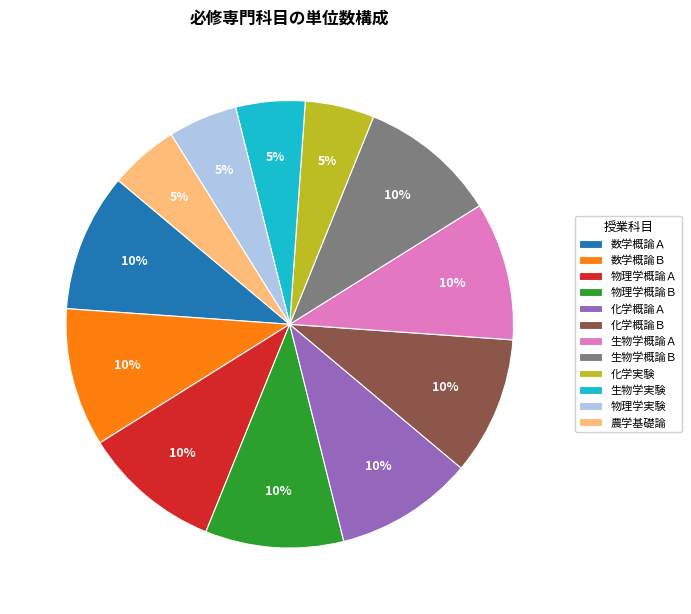

To the nearest percent, what is the combined percentage of 数学概論Ａ and 化学概論Ｂ?

20%